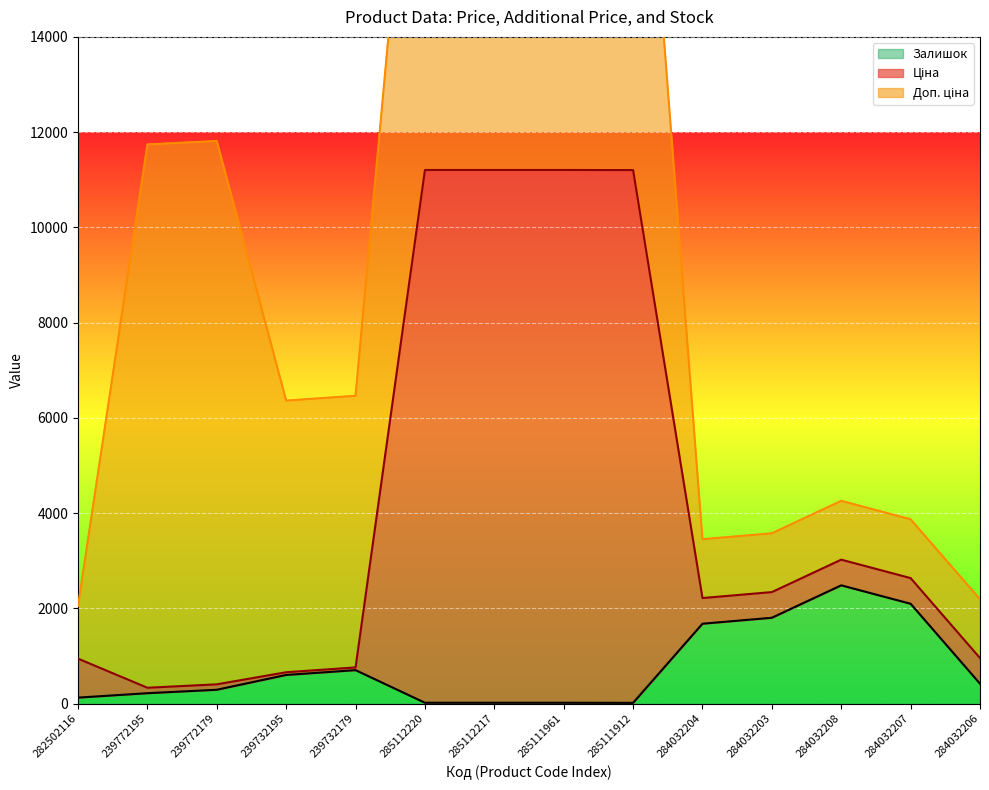

Is it true that Залишок equals 1061 at 239732195?

False